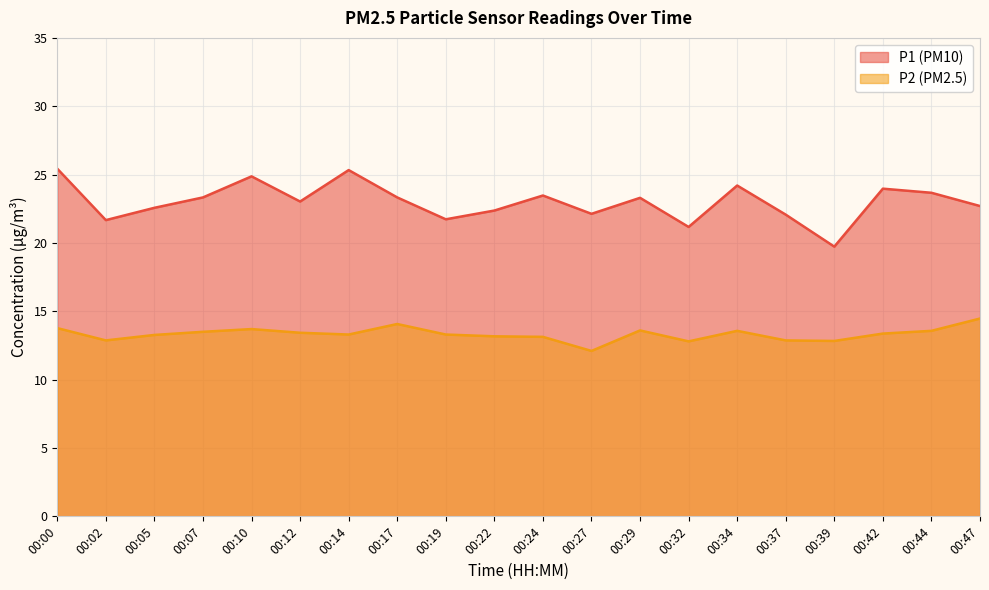

Rank the categories by P2 value from highest to lowest.

00:47, 00:17, 00:00, 00:10, 00:29, 00:34, 00:44, 00:07, 00:12, 00:42, 00:14, 00:19, 00:05, 00:22, 00:24, 00:02, 00:37, 00:39, 00:32, 00:27